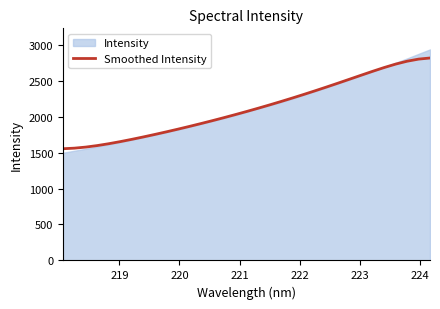

The value at 224 is 2976.5. True or false?

False